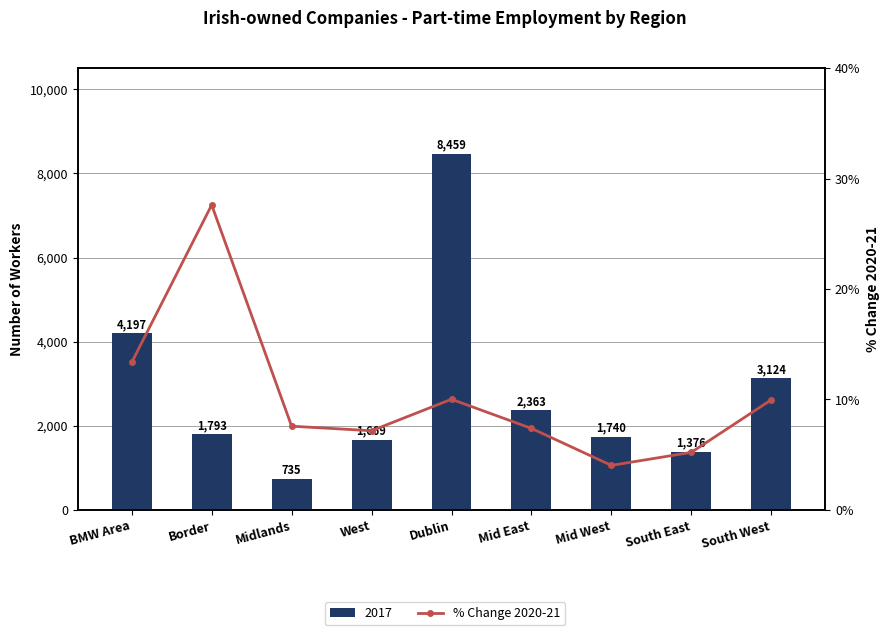

Which label corresponds to the largest value in the chart?

Border